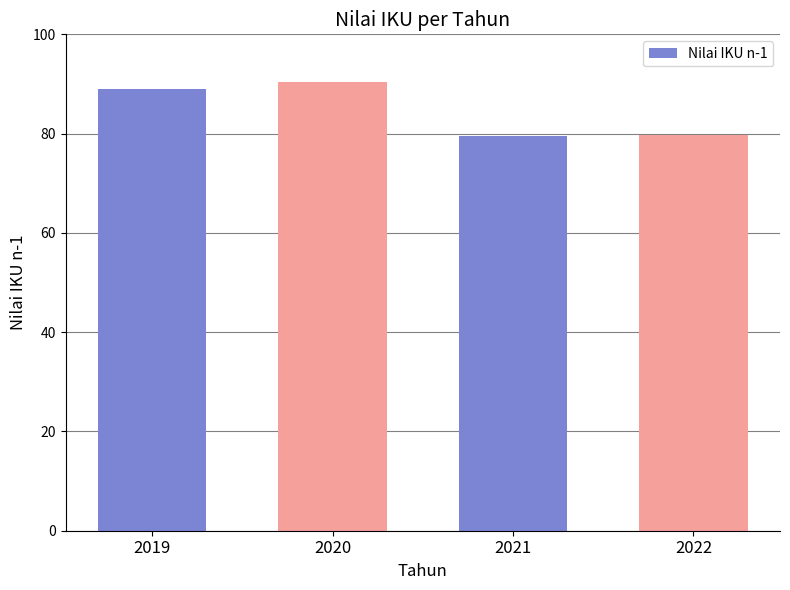

What is the minimum value shown in the chart?

79.5